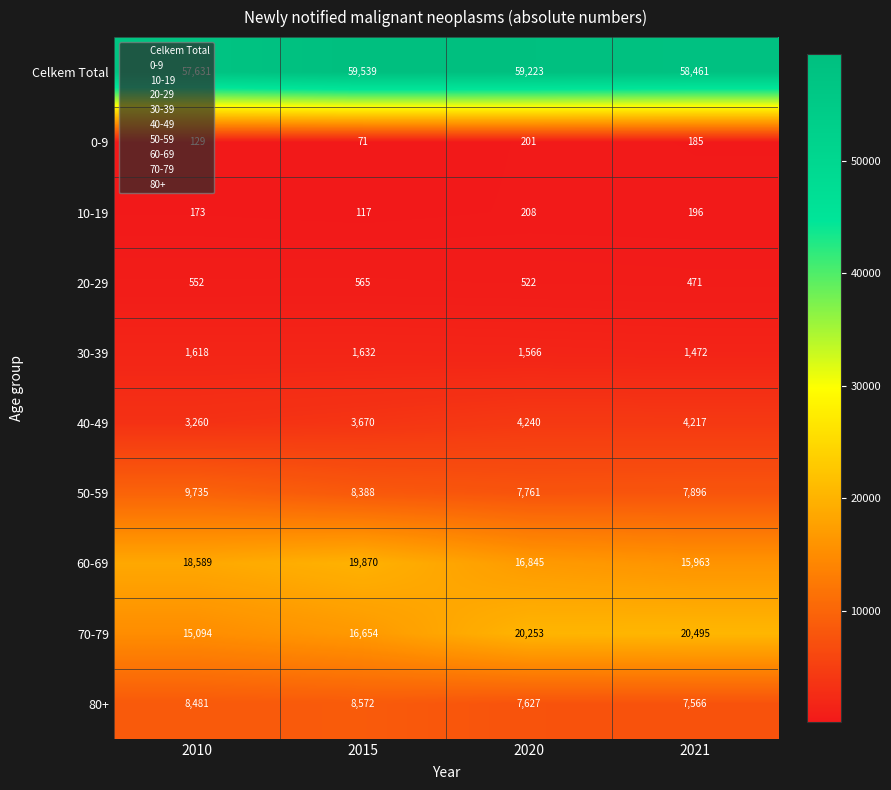

What is the maximum value shown in the chart?

59539